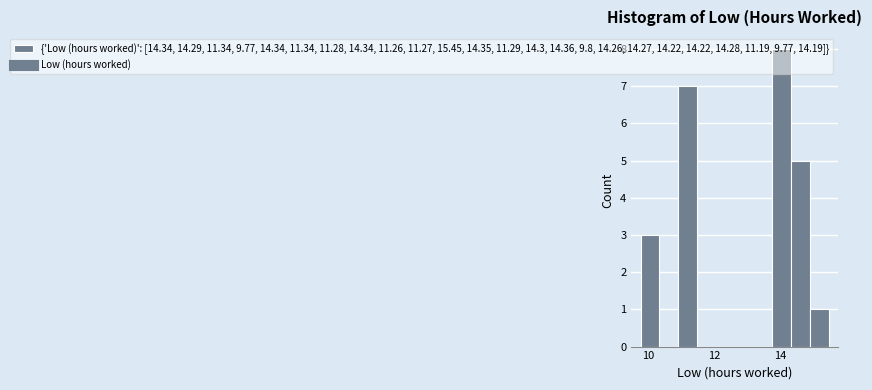

Around what value on the x-axis is the tallest bar? Give the approximate position of its centre, as read against the axis.

14.0